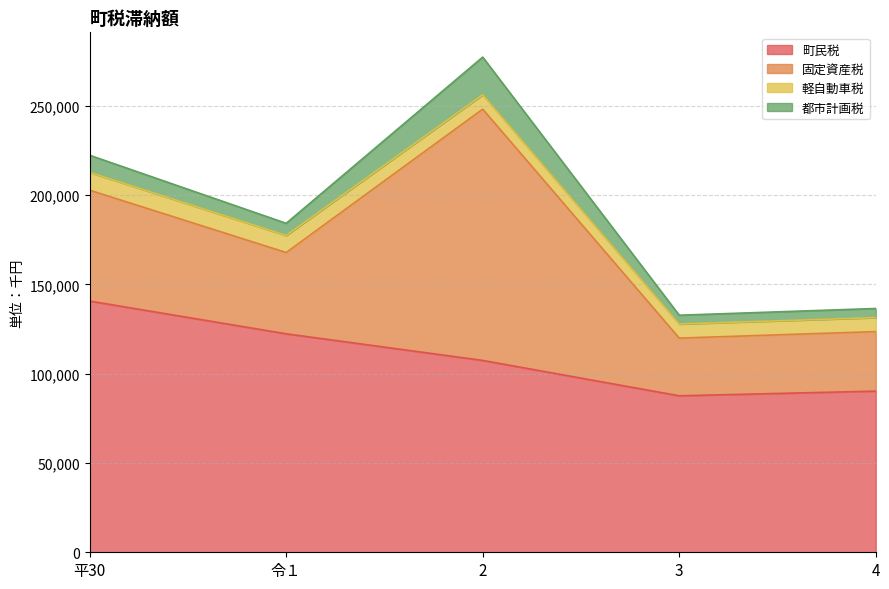

True or false: 都市計画税 and 軽自動車税 cross at least once.

True